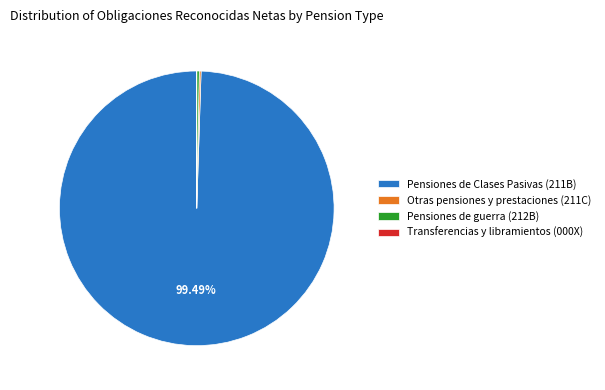

What is the majority slice?

Pensiones de Clases Pasivas (211B)